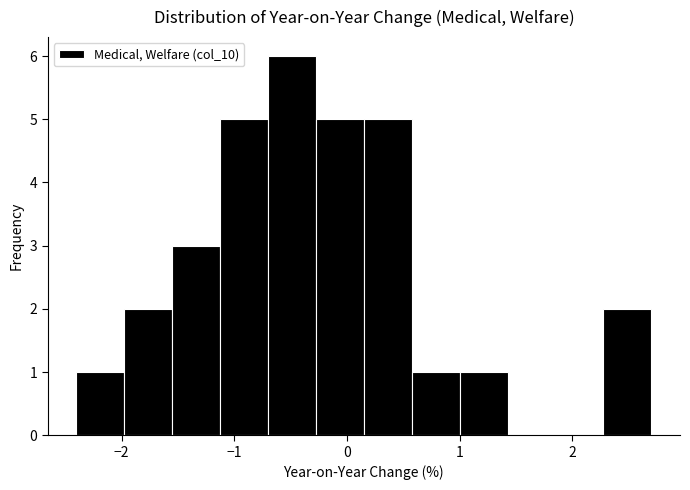

Reading left to right, transcribe this chart: for each bar, give the range it covers on the x-axis and its height. Neither the bar edges nor the heights are printed on the chart, so give them approximately, as read against the axes.

-2.4 to -2.0: 1
-2.0 to -1.5: 2
-1.5 to -1.1: 3
-1.1 to -0.7: 5
-0.7 to -0.3: 6
-0.3 to 0.2: 5
0.2 to 0.6: 5
0.6 to 1.0: 1
1.0 to 1.4: 1
1.4 to 1.9: 0
1.9 to 2.3: 0
2.3 to 2.7: 2